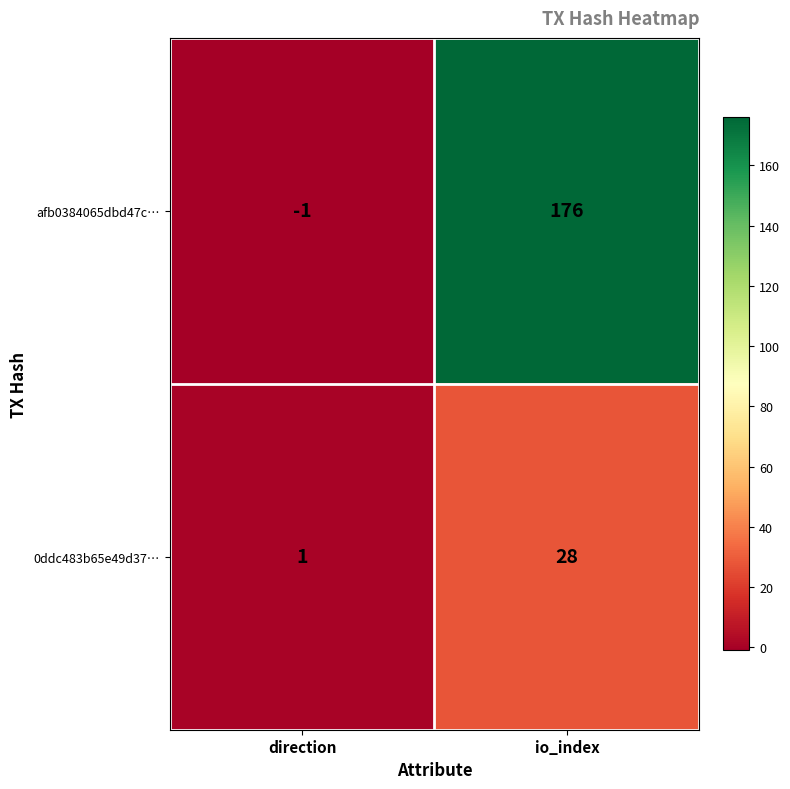

What is the minimum value shown in the chart?

-1